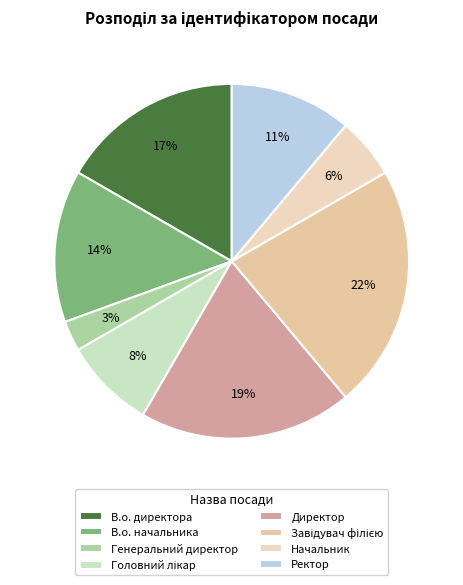

How many slices are in this pie chart?

8